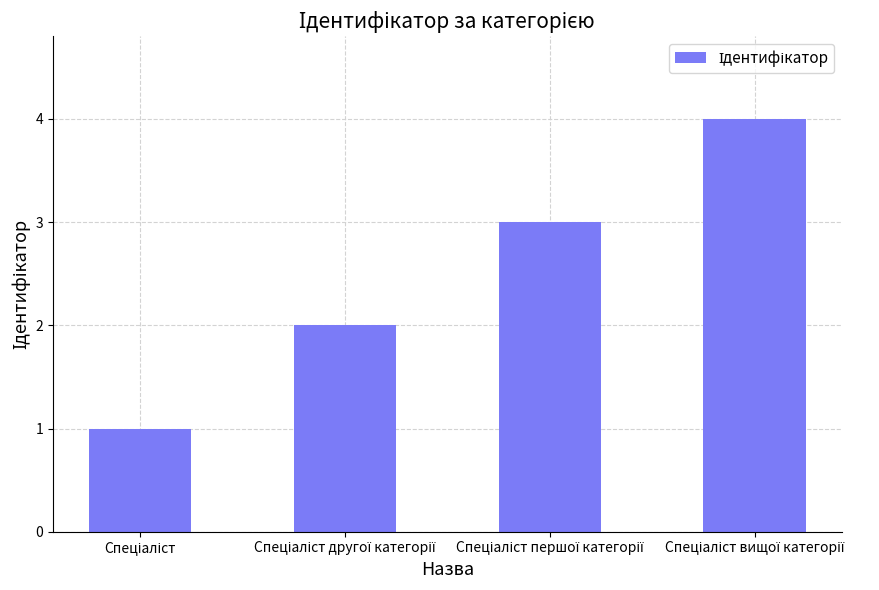

What is the maximum value shown in the chart?

4